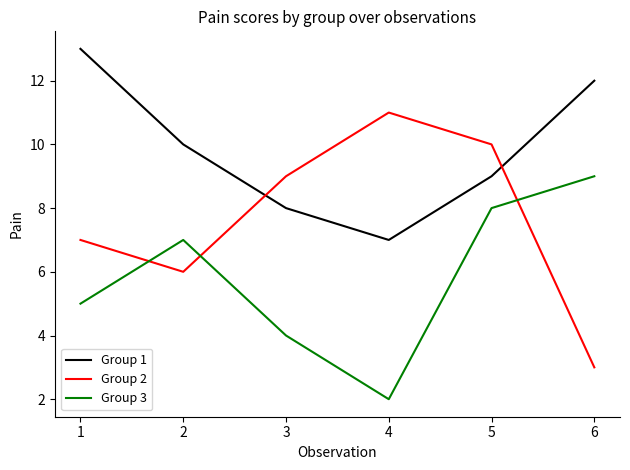

What value does the Group 1 series have at 5?

9